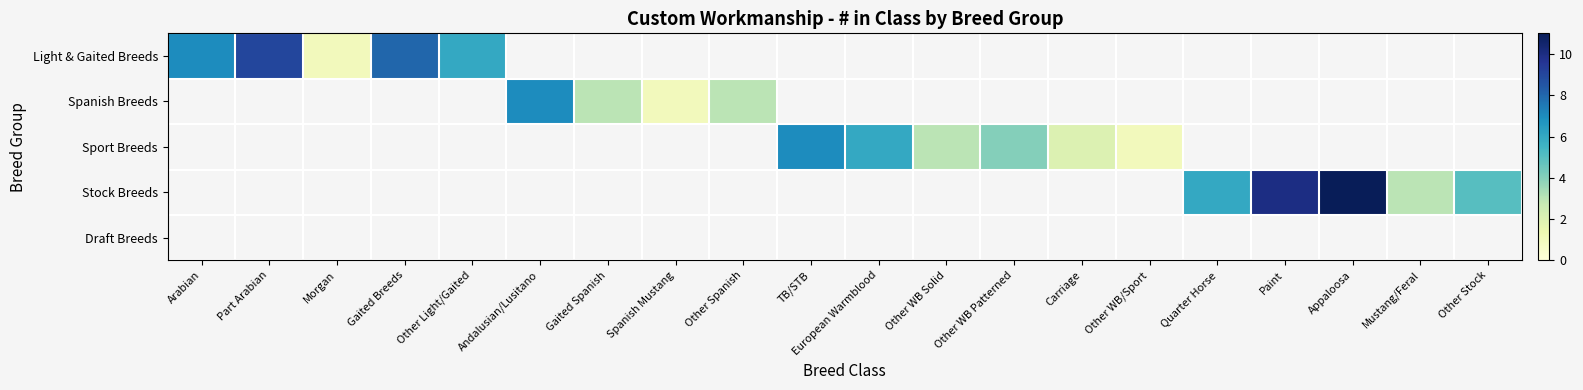

The Stock Breeds series shows 2.3 at Quarter Horse. True or false?

False